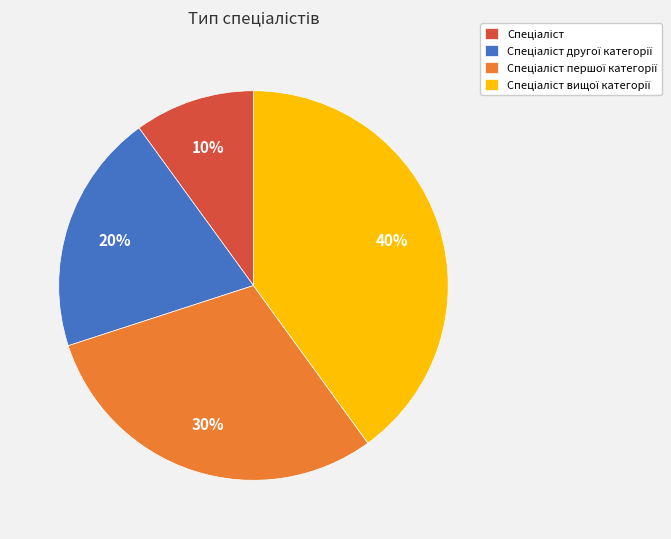

Does any single category account for the majority?

No